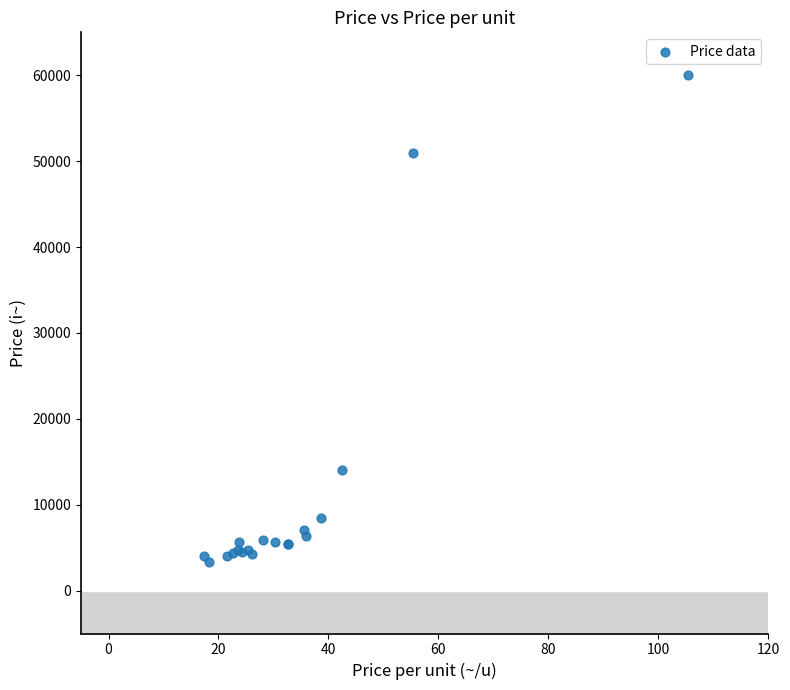

What Y value in the scatter plot is closest to 31650?

14000